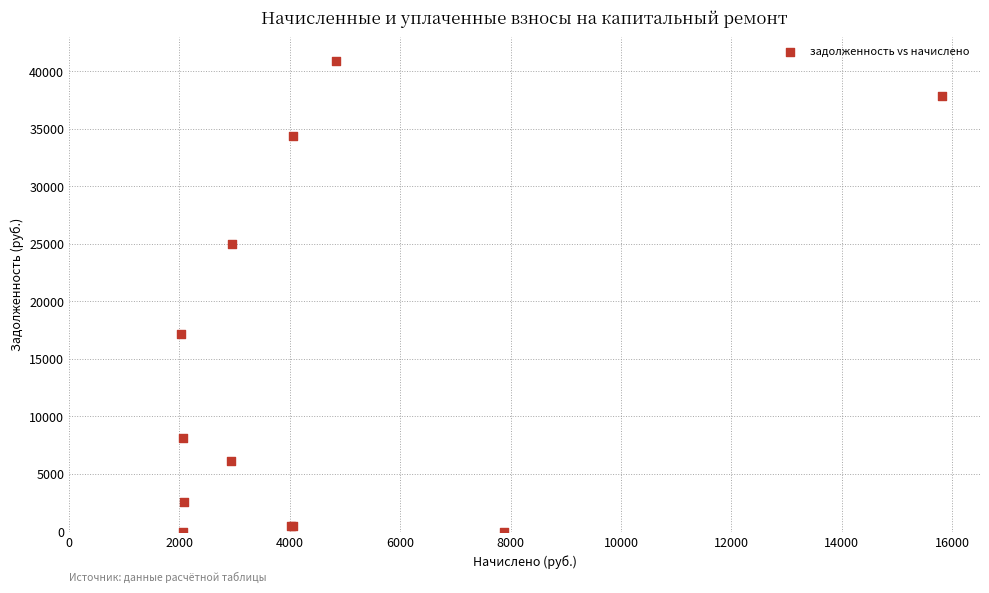

What Y value in the scatter plot is closest to 20463?

17151.5